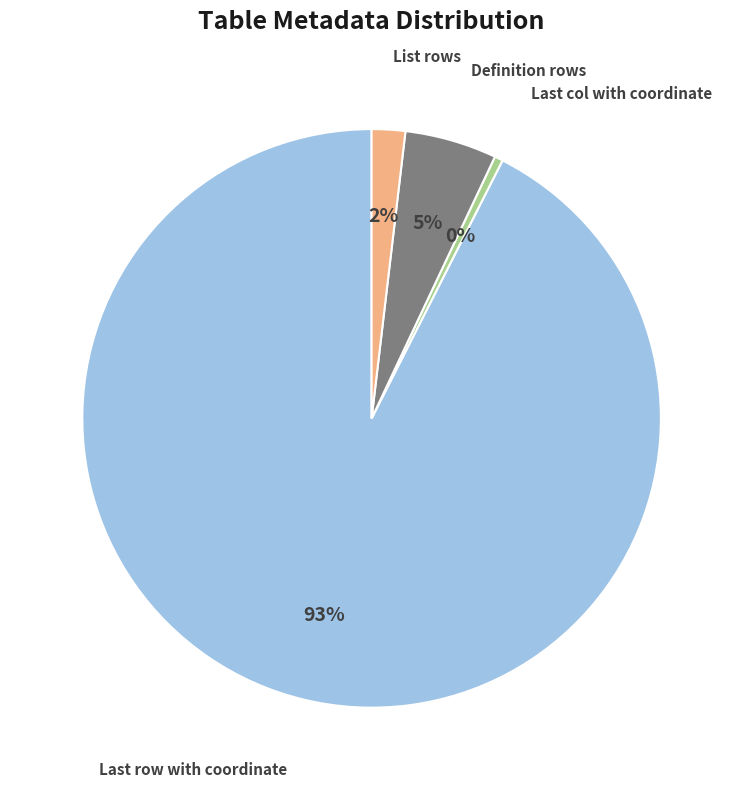

Which slice is the largest?

Last row with coordinate